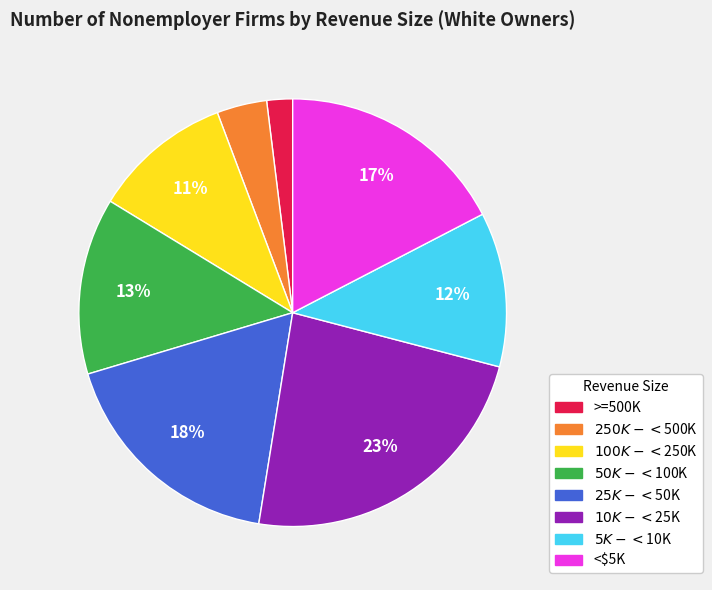

Which category has the smallest portion of the pie?

>=500K